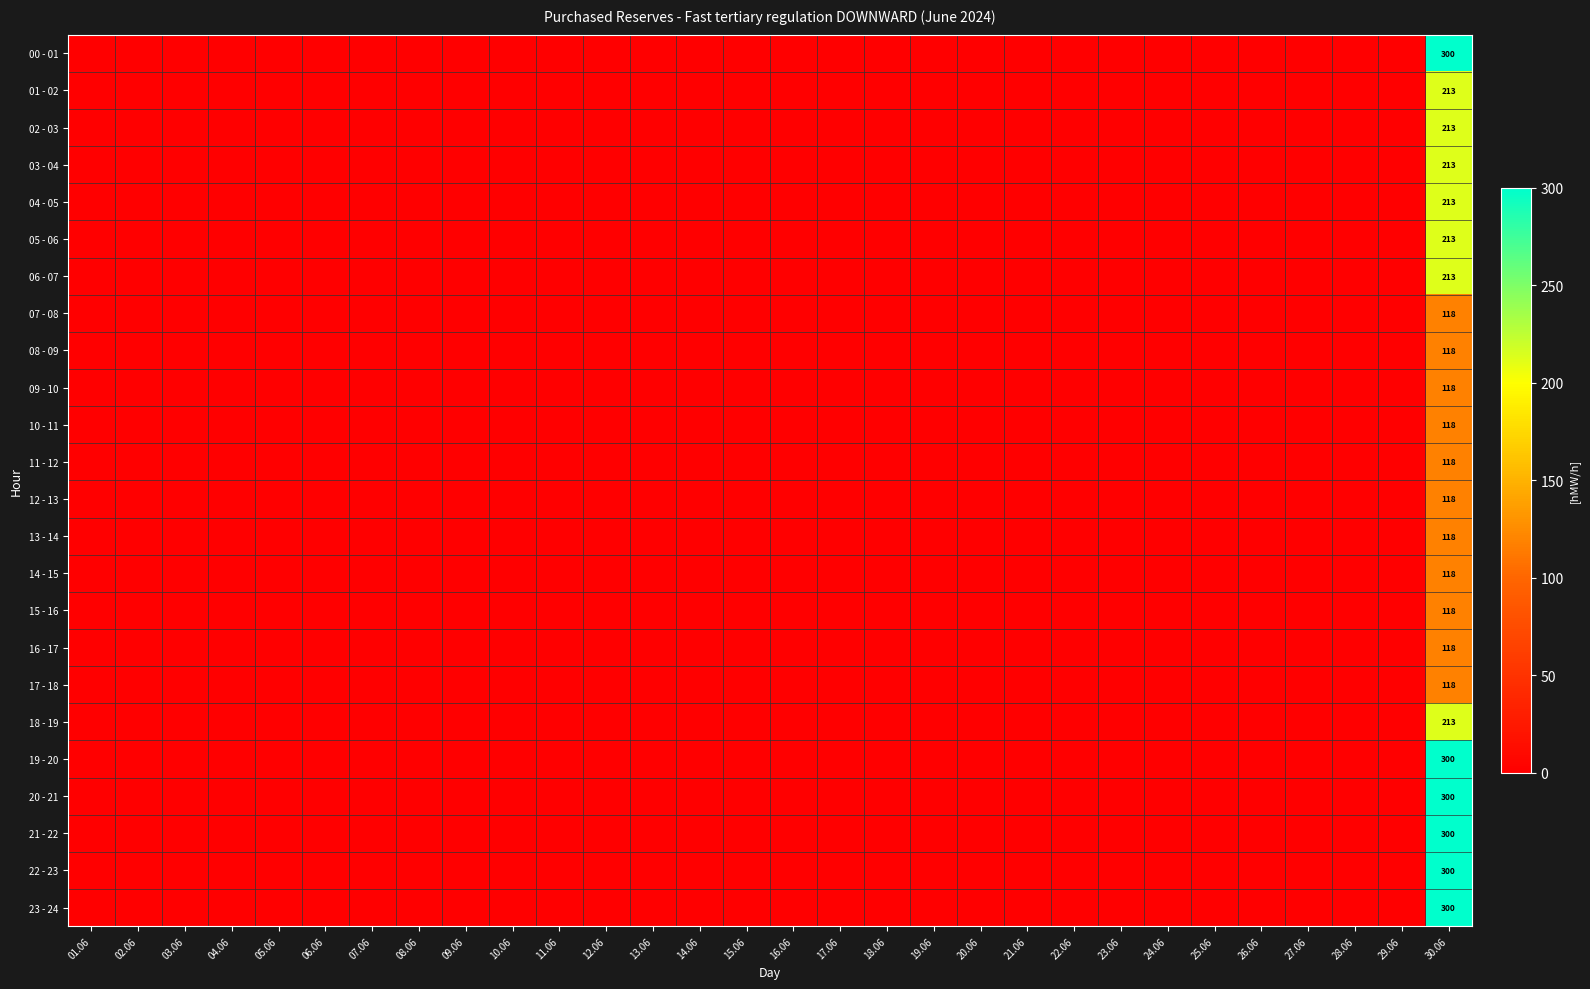

The 22 - 23 series shows 0 at 29.06. True or false?

True